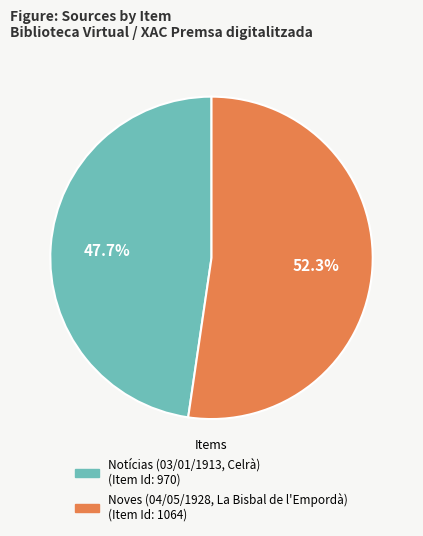

How many slices are in this pie chart?

2